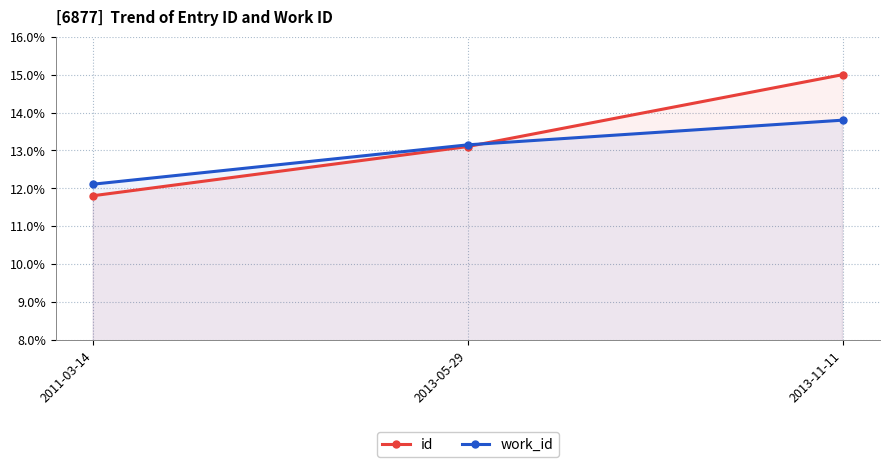

What are all the series names shown in the legend?

id, work_id